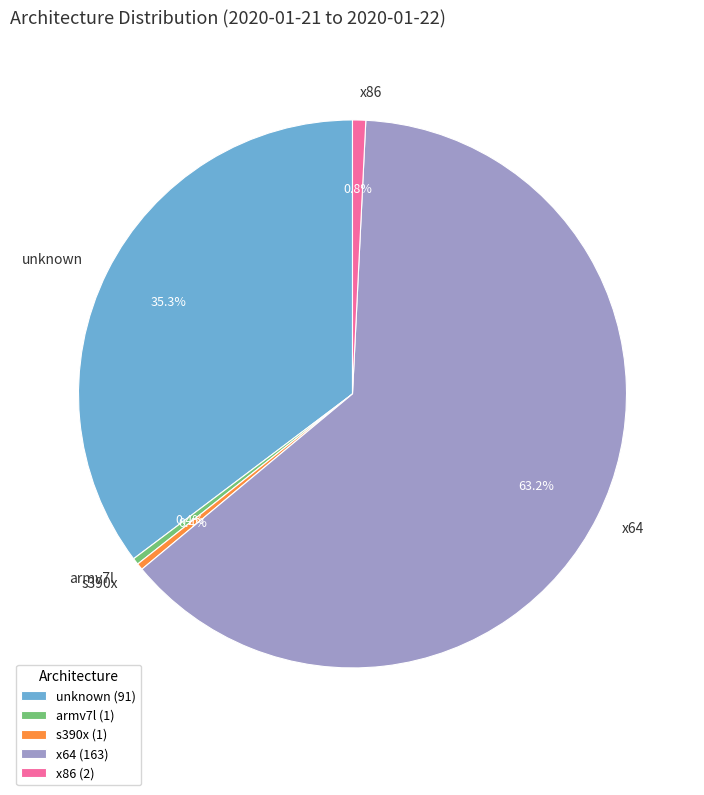

Is there any slice that represents more than half of the pie?

Yes